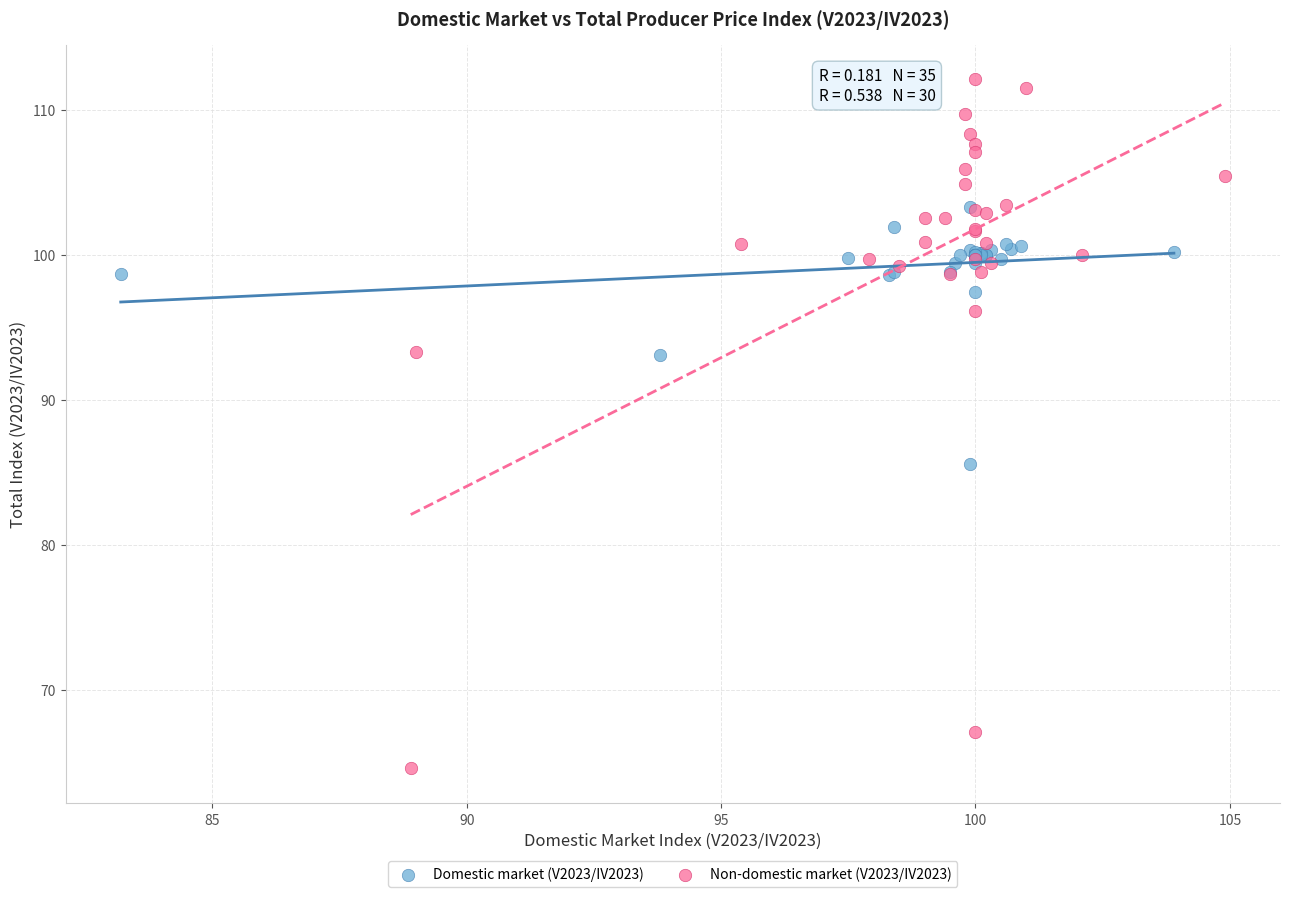

Which series reaches the minimum Y coordinate?

Non-domestic market (V2023/IV2023)